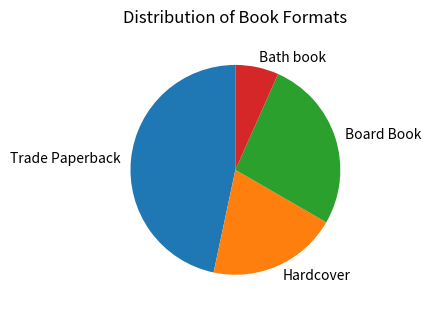

Approximately how many times larger is the value at Hardcover compared to Board Book?

0.7